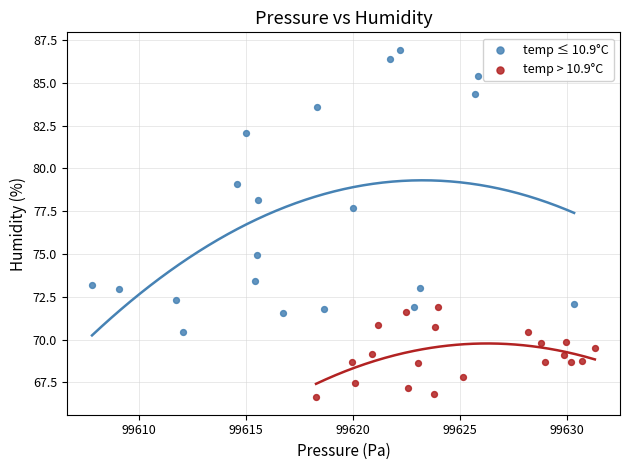

Which series contains the highest Y value?

temp ≤ 10.9°C